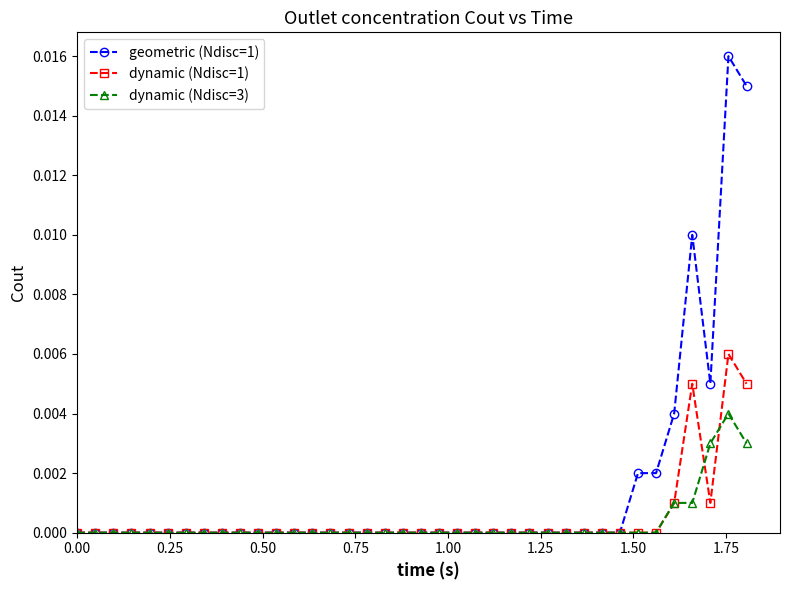

Which series has the largest range (max minus min)?

geometric (Ndisc=1)